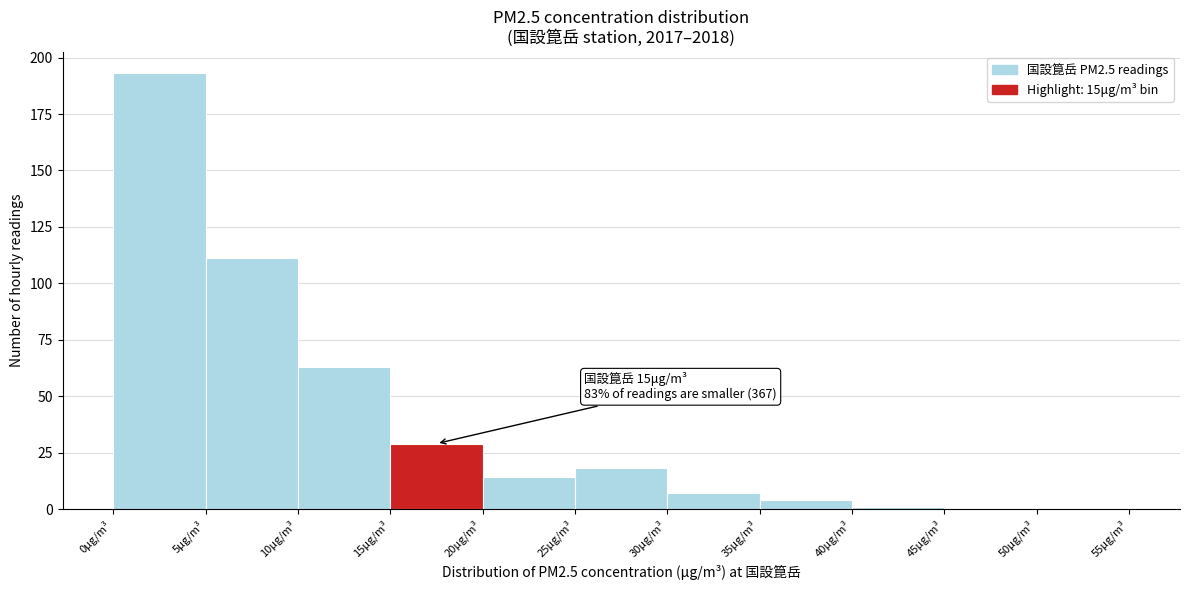

Which range on the x-axis has the tallest bar?

0 to 5